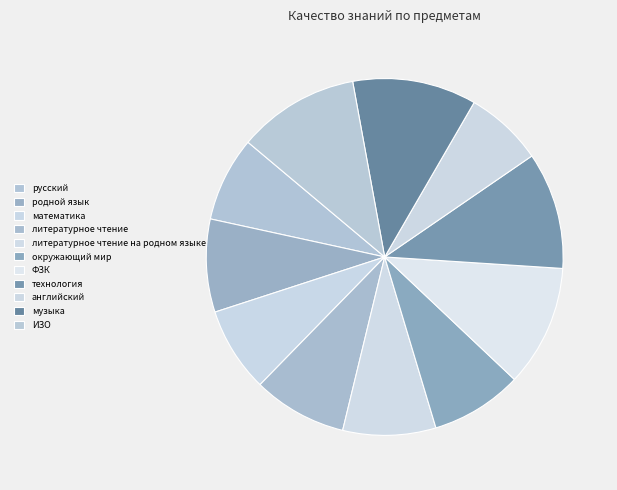

What percentage is the английский slice, to the nearest percent?

7%